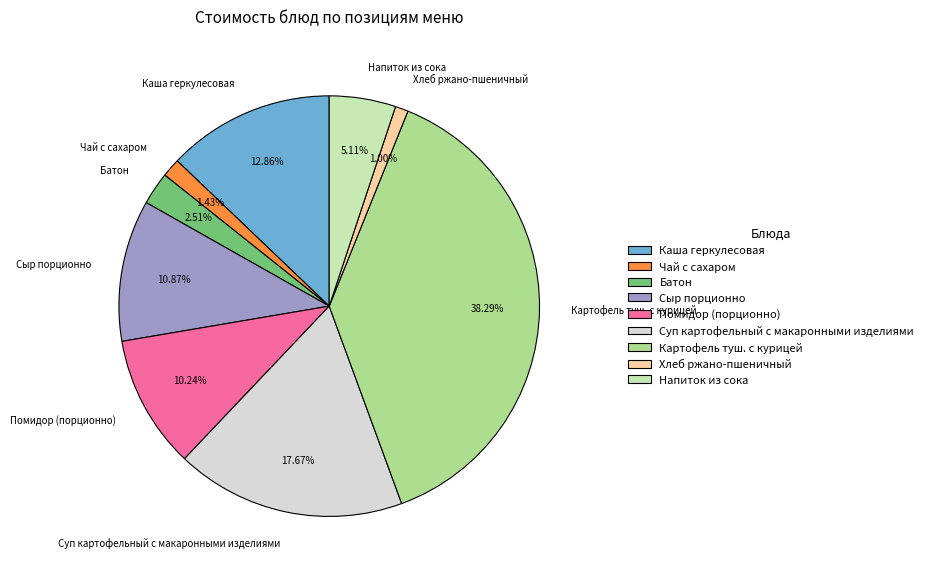

Is it true that Суп картофельный с макаронными изделиями is 18% of the pie?

True